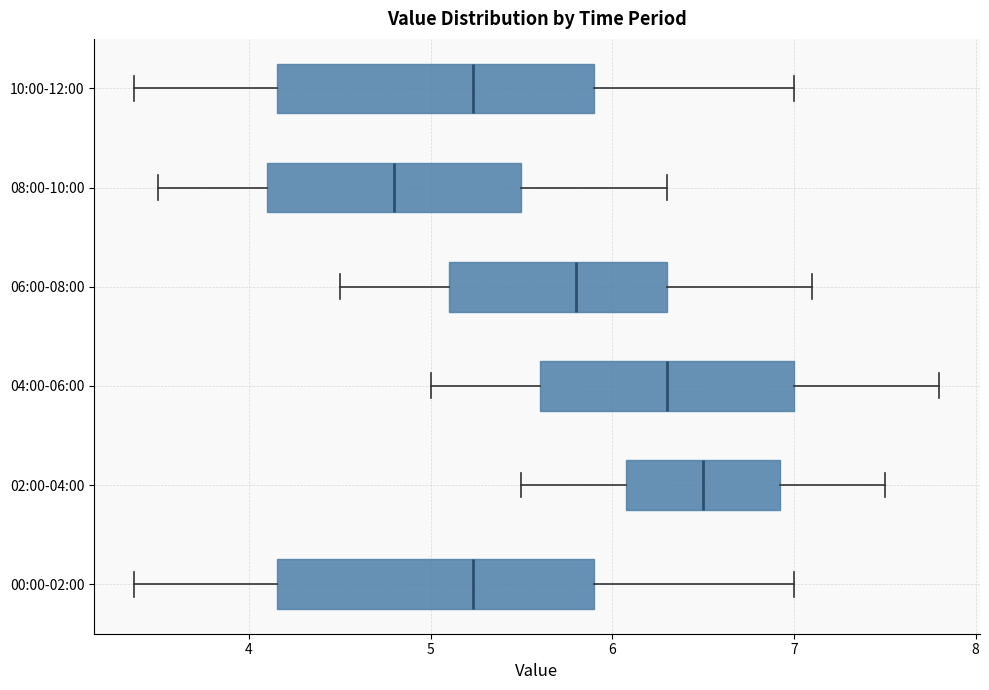

Reading bottom to top, read every box against the x-axis: the position of its median line, the range the box covers, and the ends of its whiskers. The values are not printed on the chart, so give them approximately, as read against the axis.

00:00-02:00: median 5.2, box 4.2 to 5.9, whiskers 3.4 to 7.0
02:00-04:00: median 6.5, box 6.1 to 6.9, whiskers 5.5 to 7.5
04:00-06:00: median 6.3, box 5.6 to 7.0, whiskers 5.0 to 7.8
06:00-08:00: median 5.8, box 5.1 to 6.3, whiskers 4.5 to 7.1
08:00-10:00: median 4.8, box 4.1 to 5.5, whiskers 3.5 to 6.3
10:00-12:00: median 5.2, box 4.2 to 5.9, whiskers 3.4 to 7.0